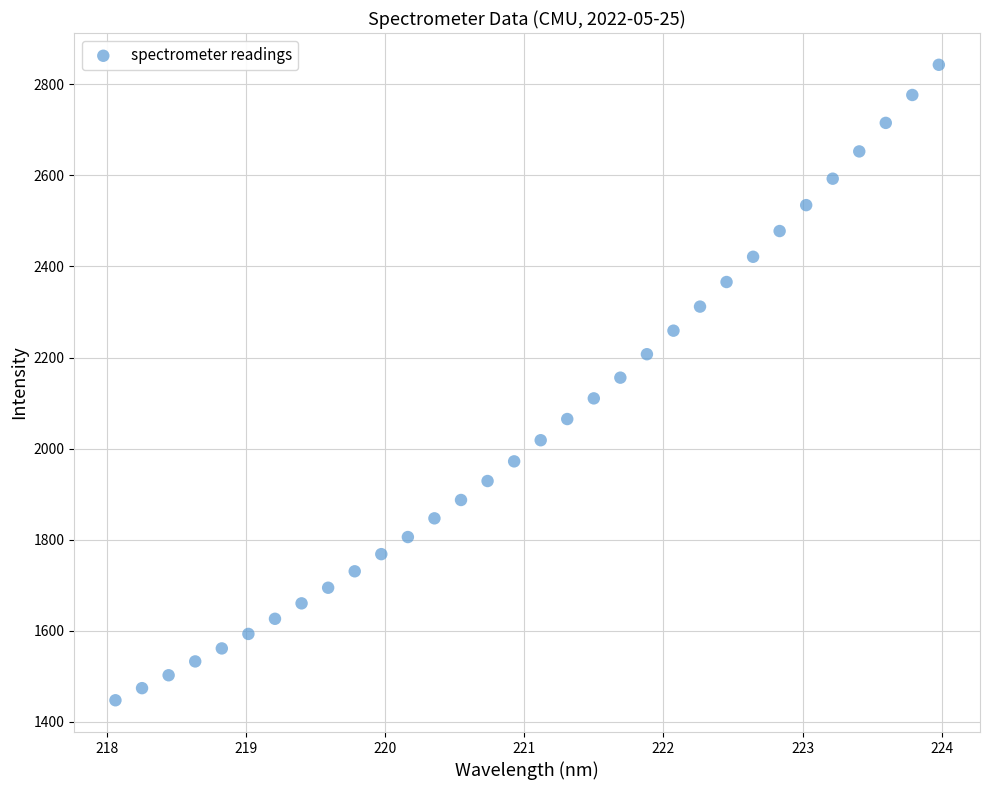

What is the range of X values (max minus min)?

5.9